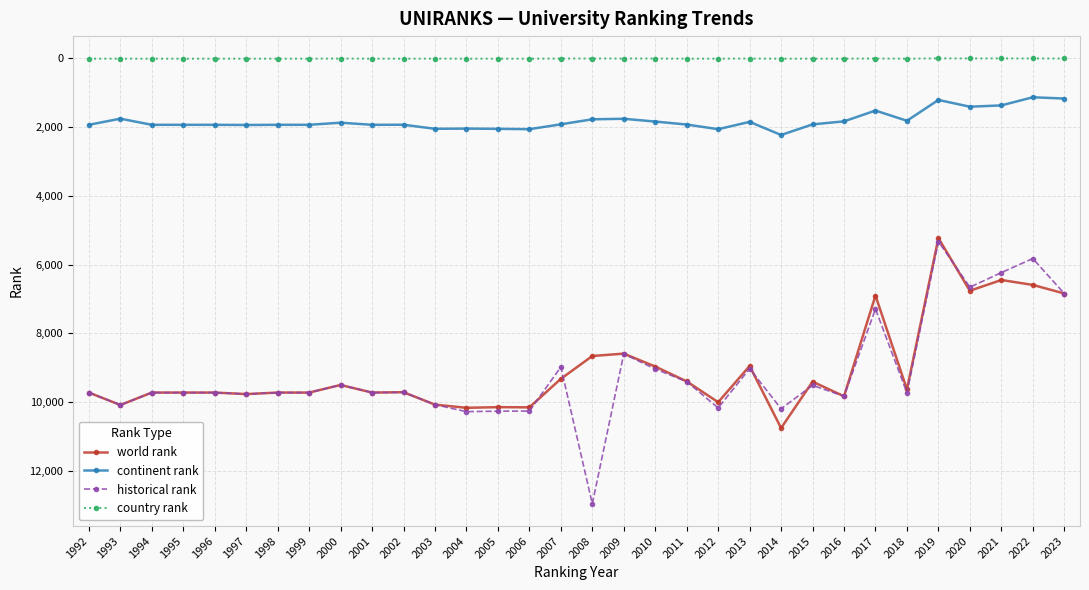

True or false: continent rank has more than 1 points higher than both neighbors.

True